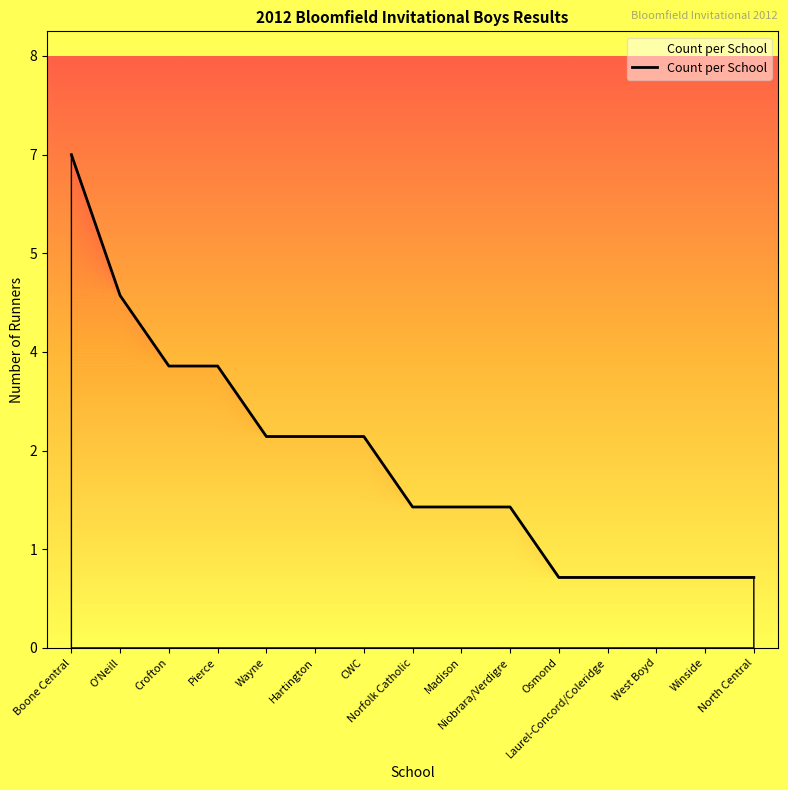

What value does the data have at West Boyd?

1